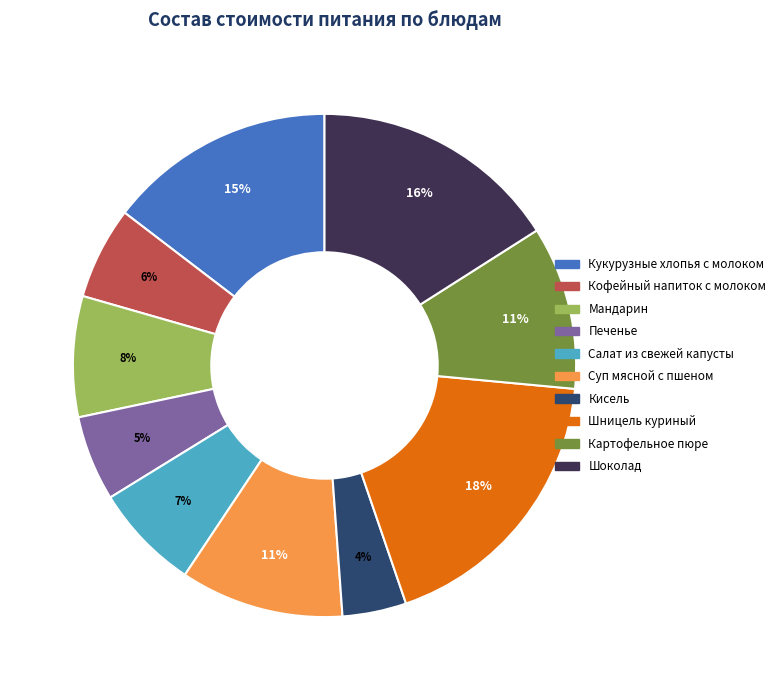

Between Кисель and Кукурузные хлопья с молоком, which is larger?

Кукурузные хлопья с молоком